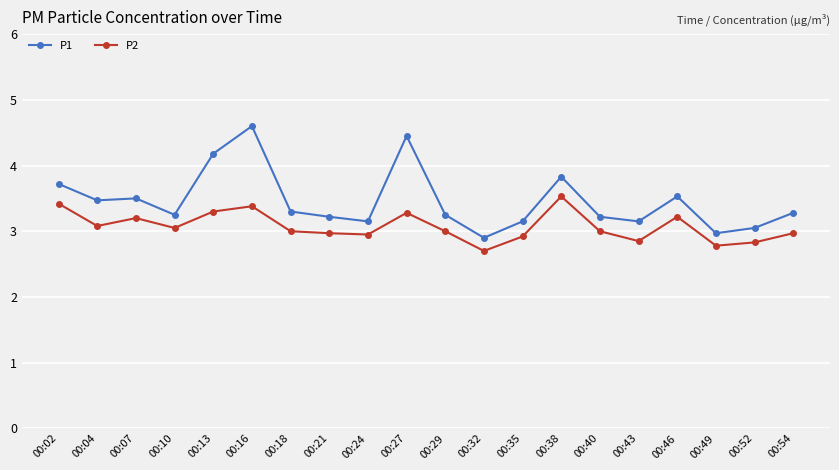

How many lines are shown in the chart?

2